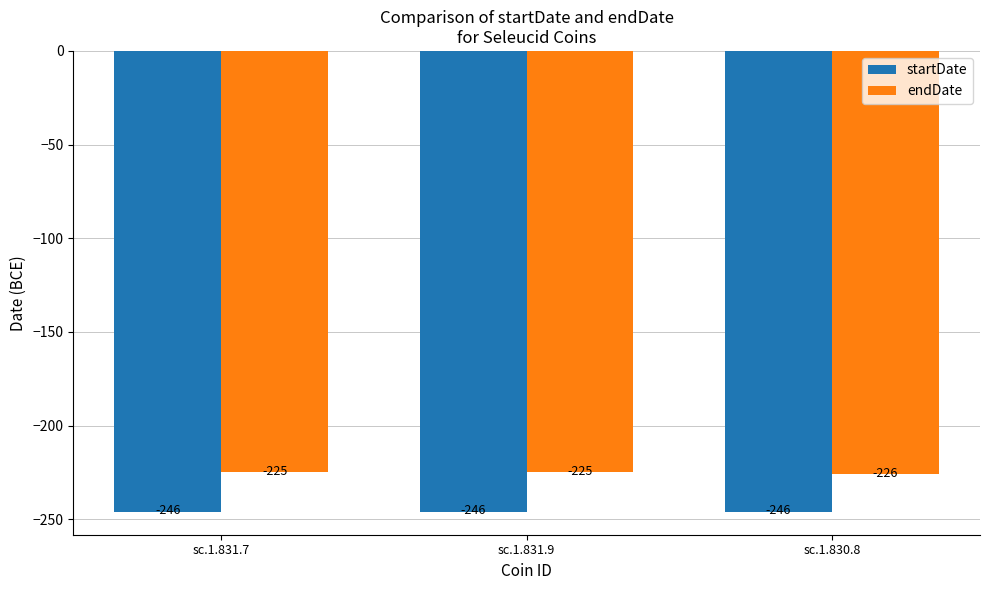

Which series has the largest total across all categories?

endDate